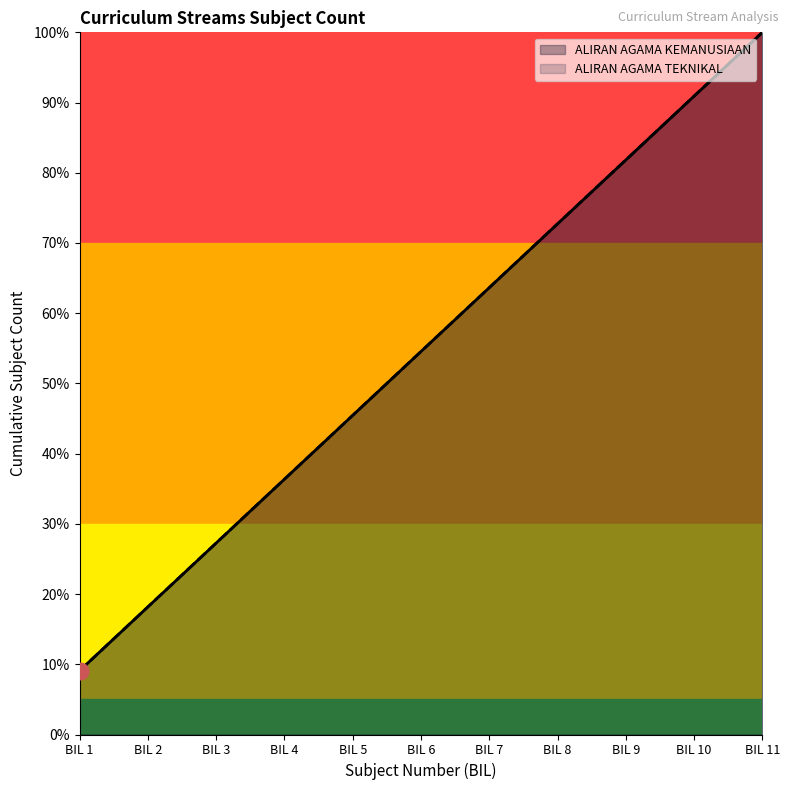

What is the value of the ALIRAN AGAMA KEMANUSIAAN point at the 9th from the left?

81.8